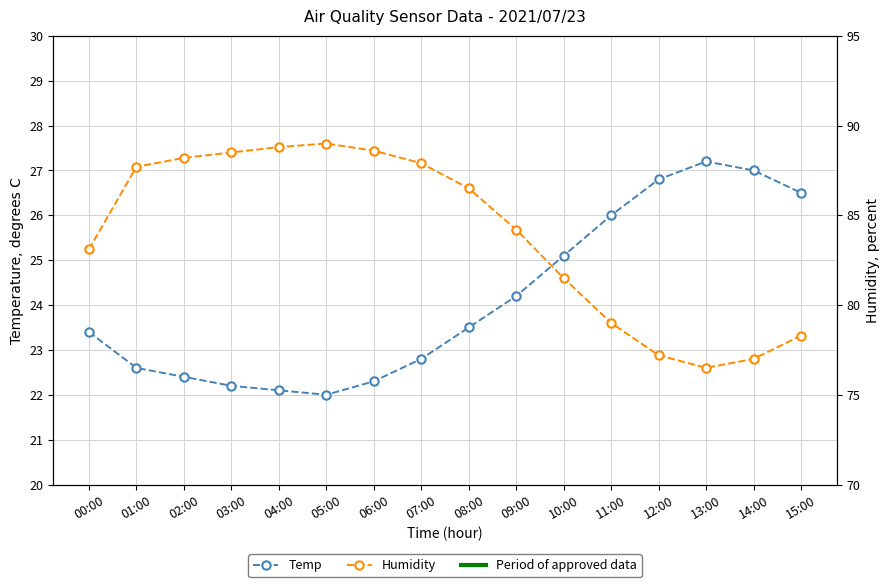

Rank the categories by Temp value from lowest to highest.

05:00, 04:00, 03:00, 06:00, 02:00, 01:00, 07:00, 00:00, 08:00, 09:00, 10:00, 11:00, 15:00, 12:00, 14:00, 13:00